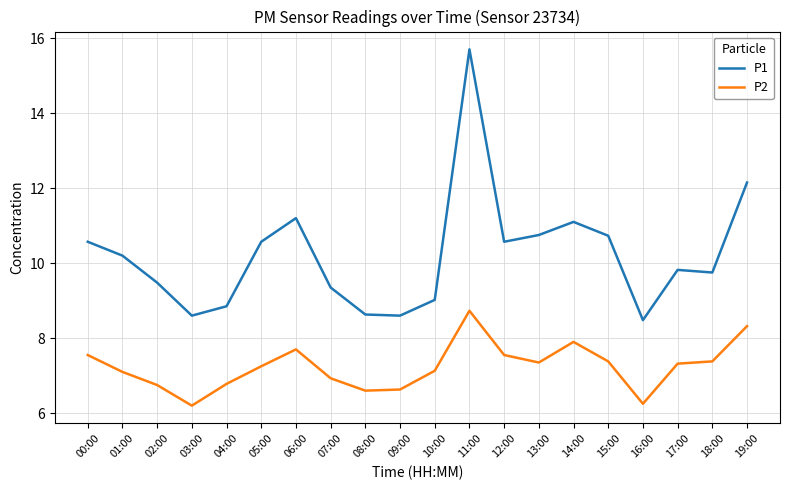

What is the difference between the maximum and minimum values in the P1 series?

7.2